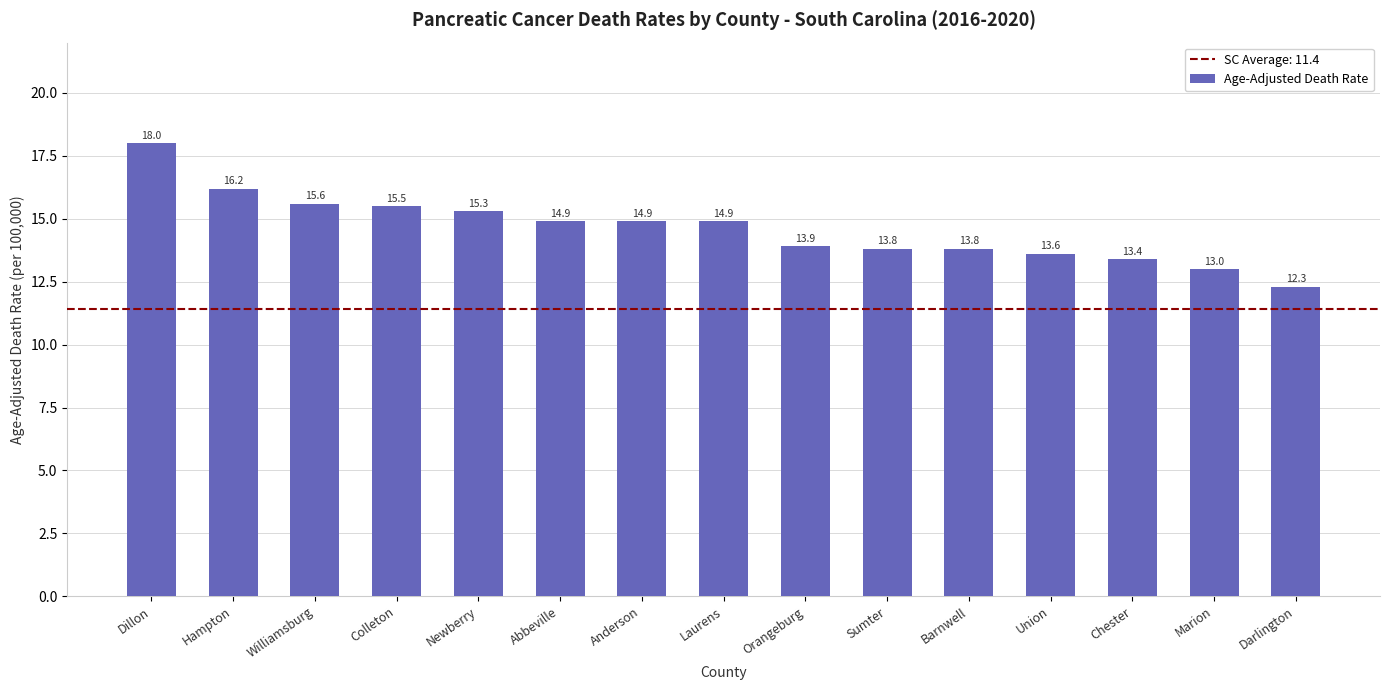

The chart shows a value of 14.9 at Laurens. True or false?

True